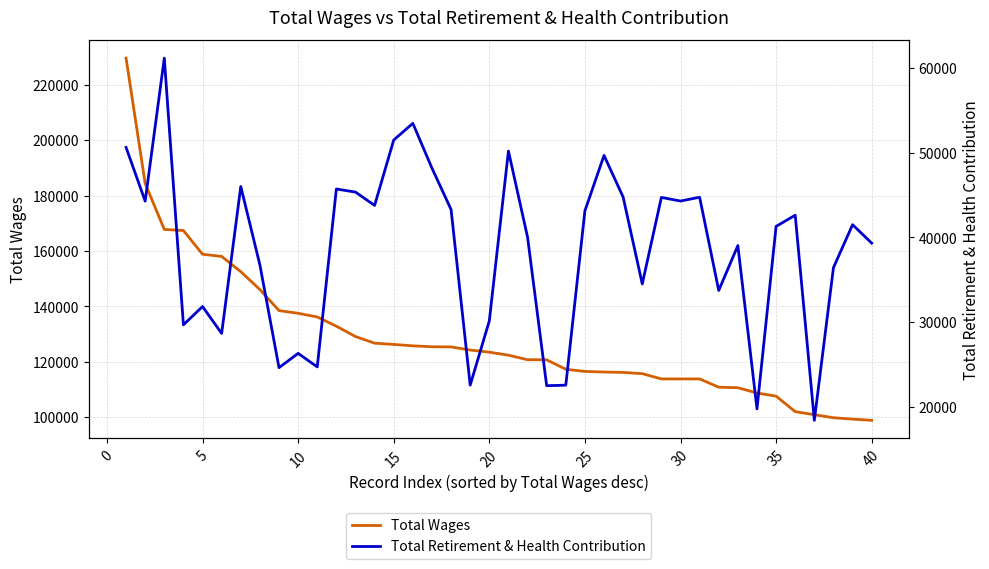

What is the lowest value of the Total Wages series?

98809